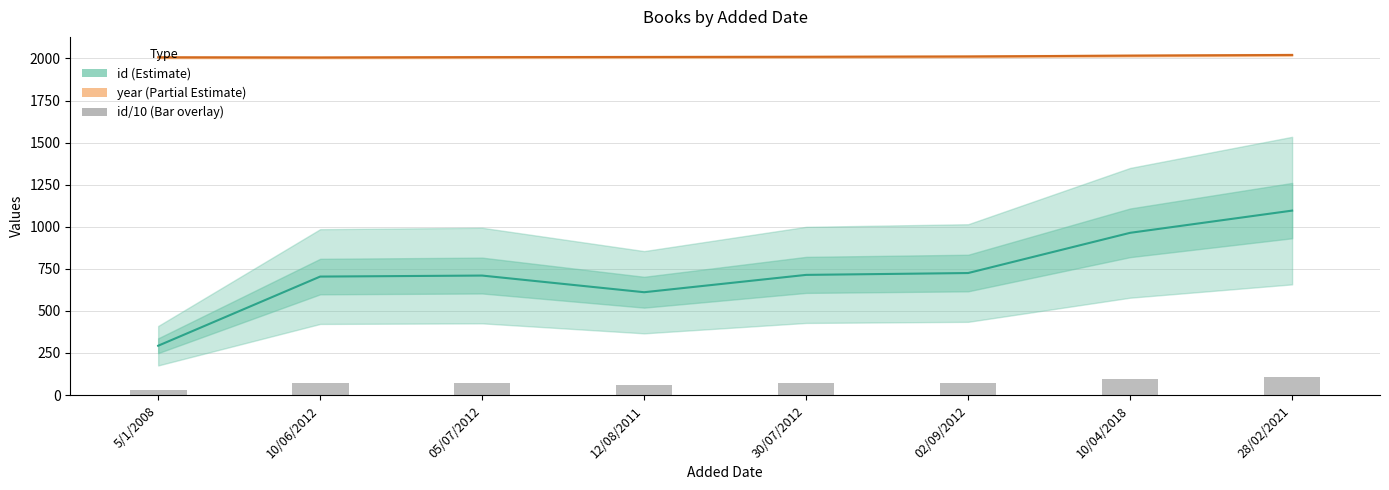

What is the lowest value of the id series?

293.0